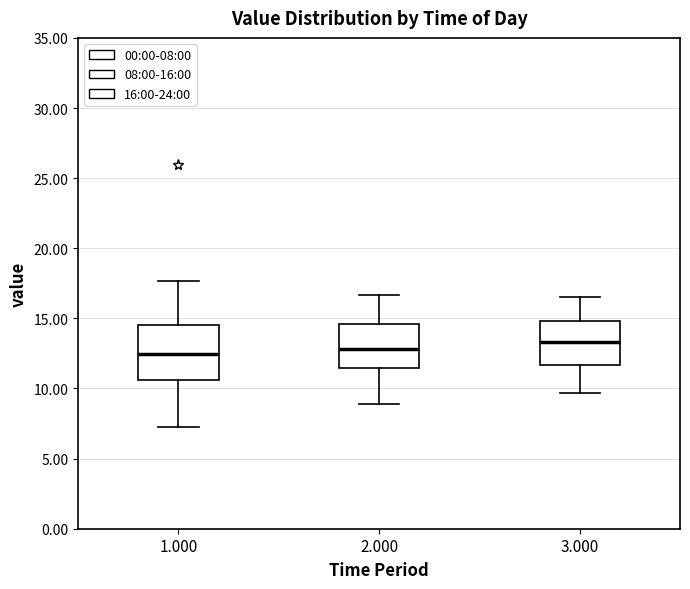

Which box is the tallest, from its lower edge to its upper edge?

1.000